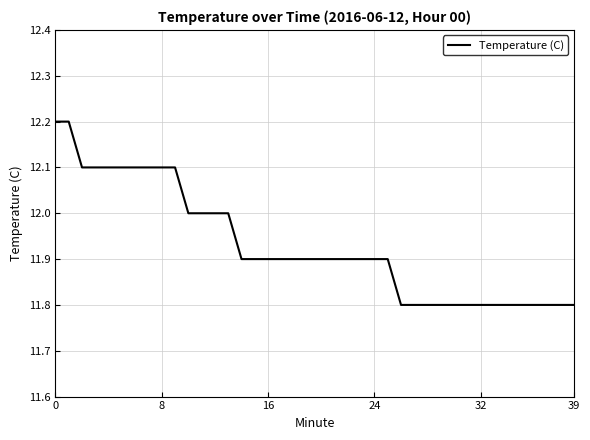

What is the minimum value shown in the chart?

11.8